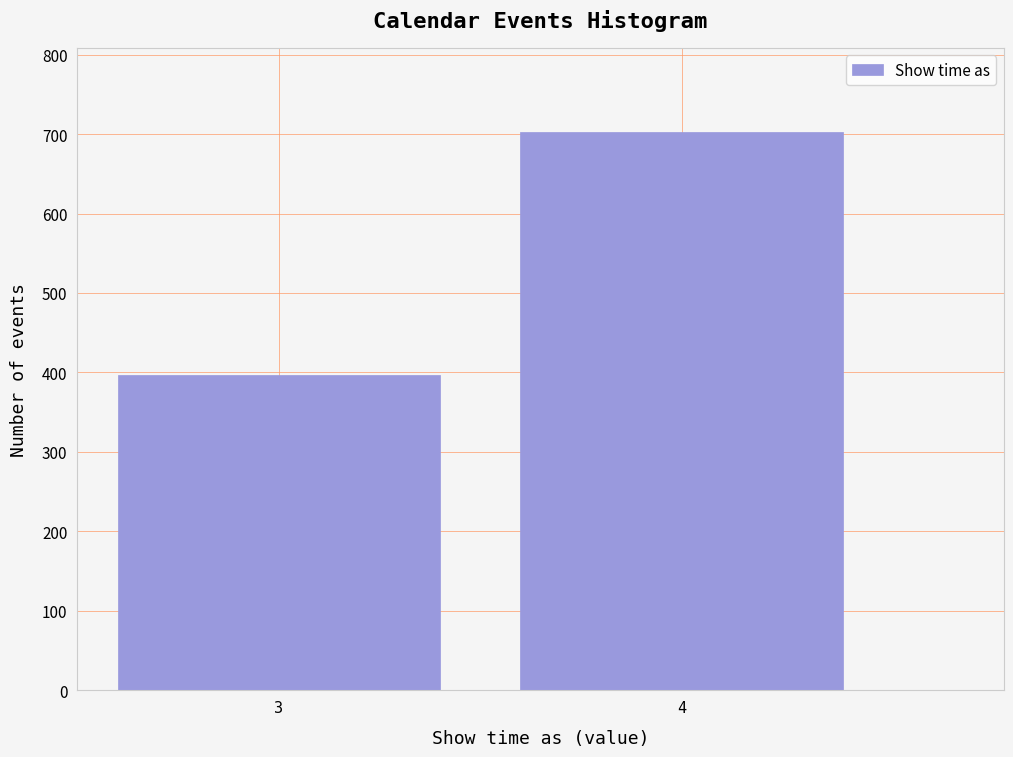

Reading left to right, list all the values displayed in this chart.

3=397	4=703